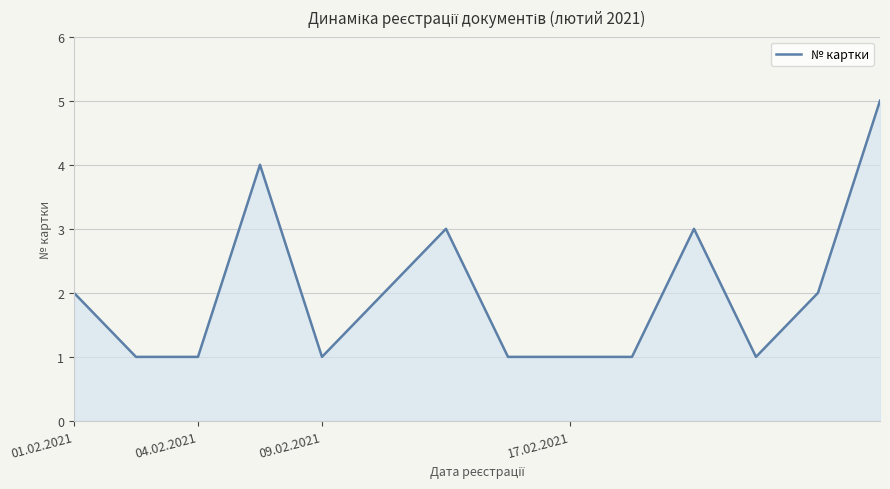

What is the difference between the maximum and minimum values?

4